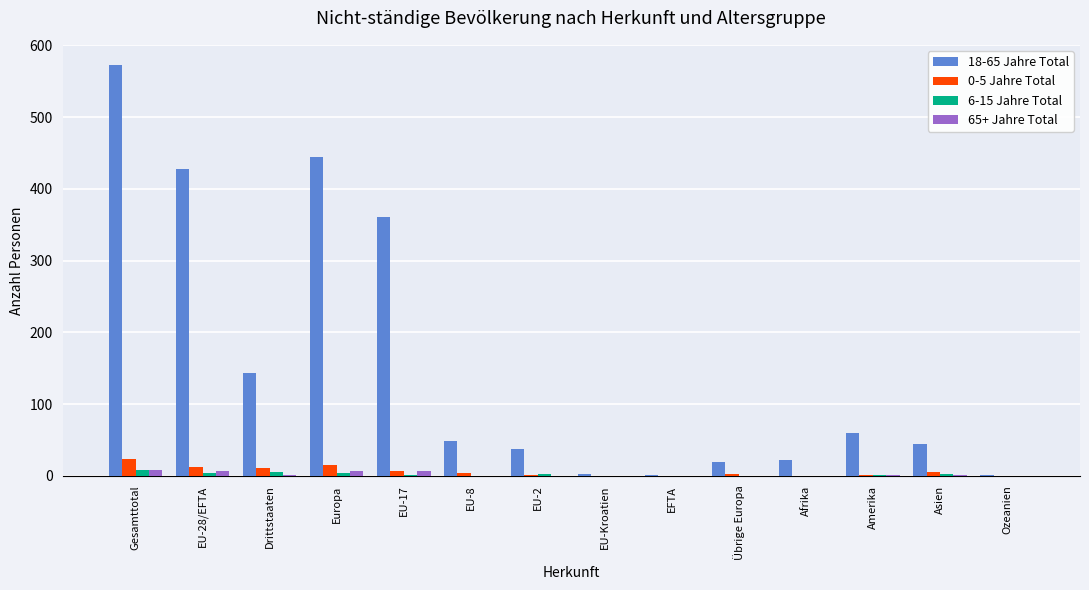

True or false: 6-15 Jahre Total has a value of 4 at EU-28/EFTA.

True